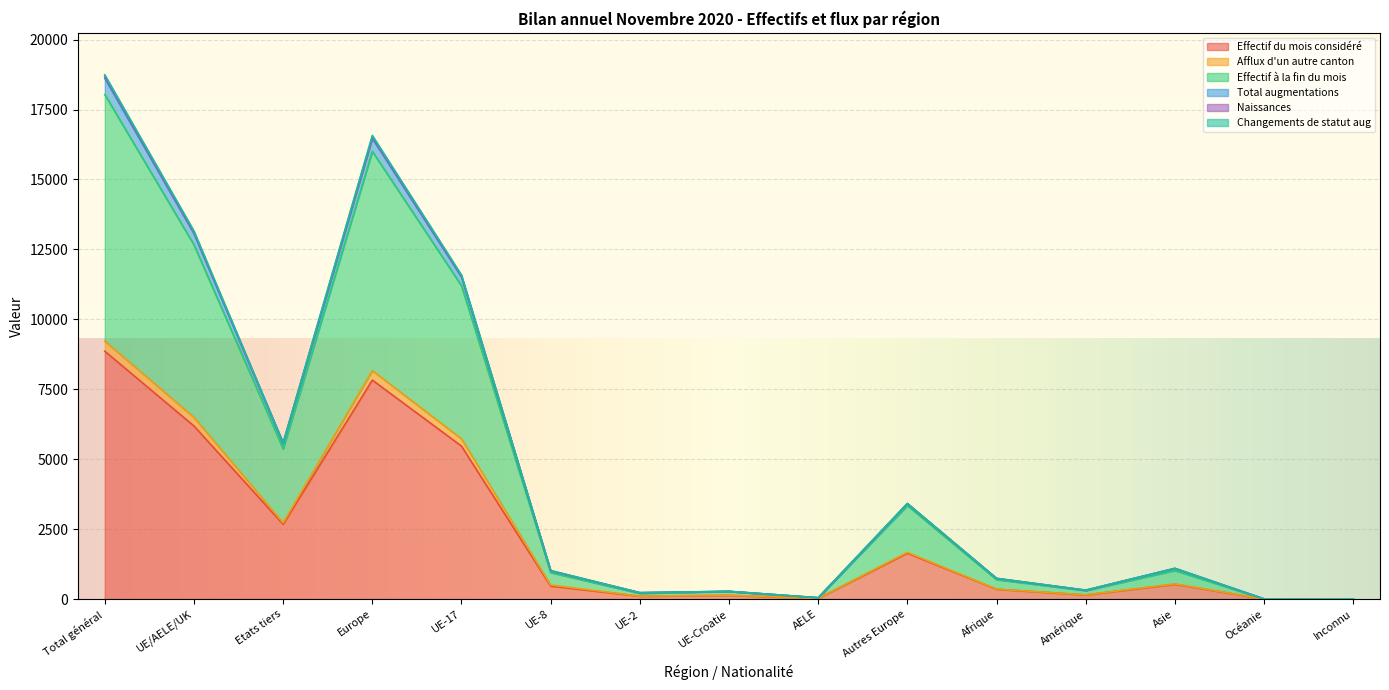

Which category has the lowest value in the Effectif du mois considéré series?

Océanie